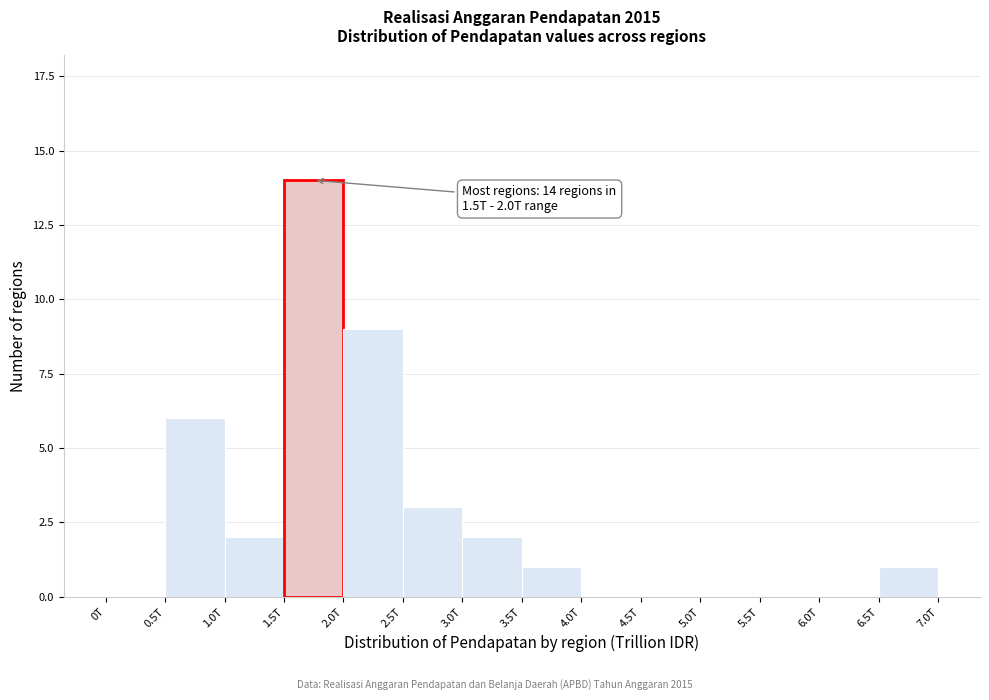

Reading left to right, transcribe all the data shown in this chart.

0T=0	0.5T=6	1.0T=2	1.5T=14	2.0T=9	2.5T=3	3.0T=2	3.5T=1	4.0T=0	4.5T=0	5.0T=0	5.5T=0	6.0T=0	6.5T=1